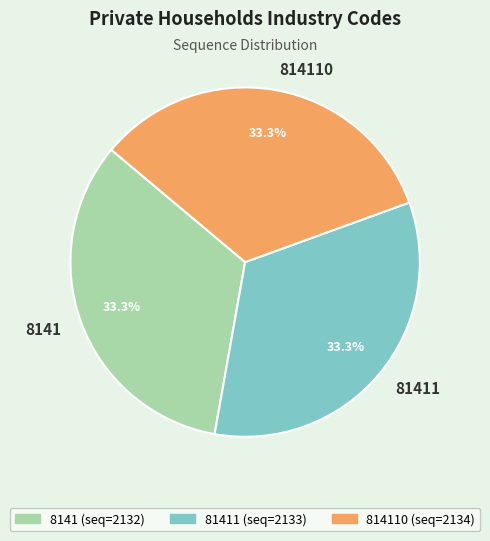

Does 8141 represent more than half of the total?

No